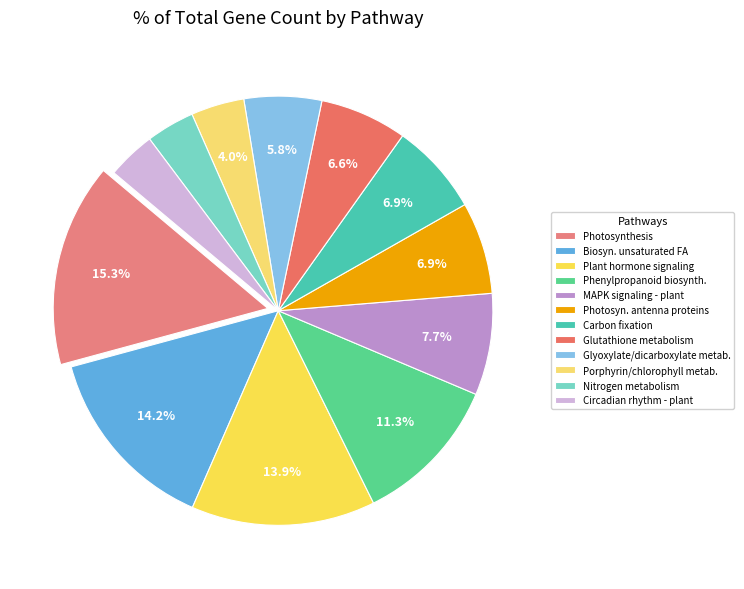

To the nearest percent, what is the difference between the largest and smallest slice percentages?

12%